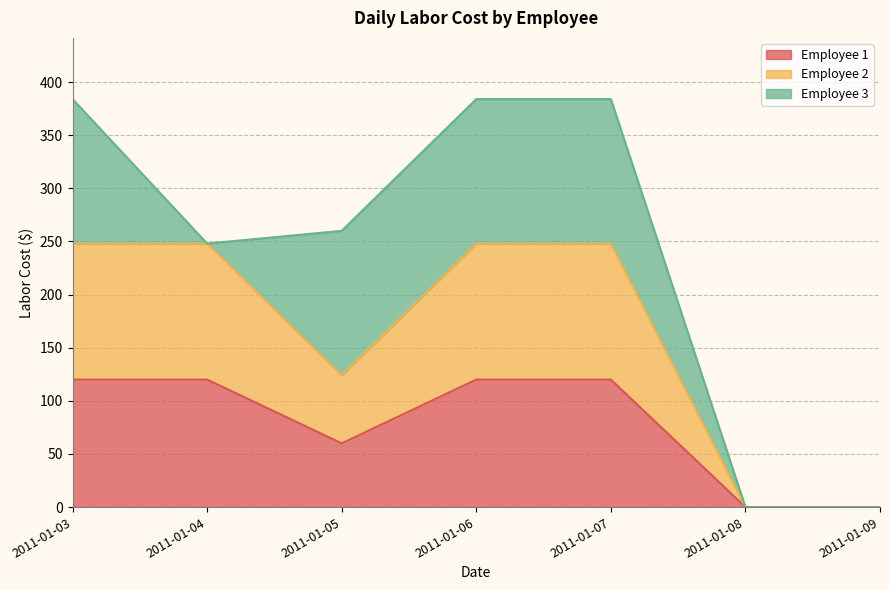

How many values in Employee 2 are above zero?

5